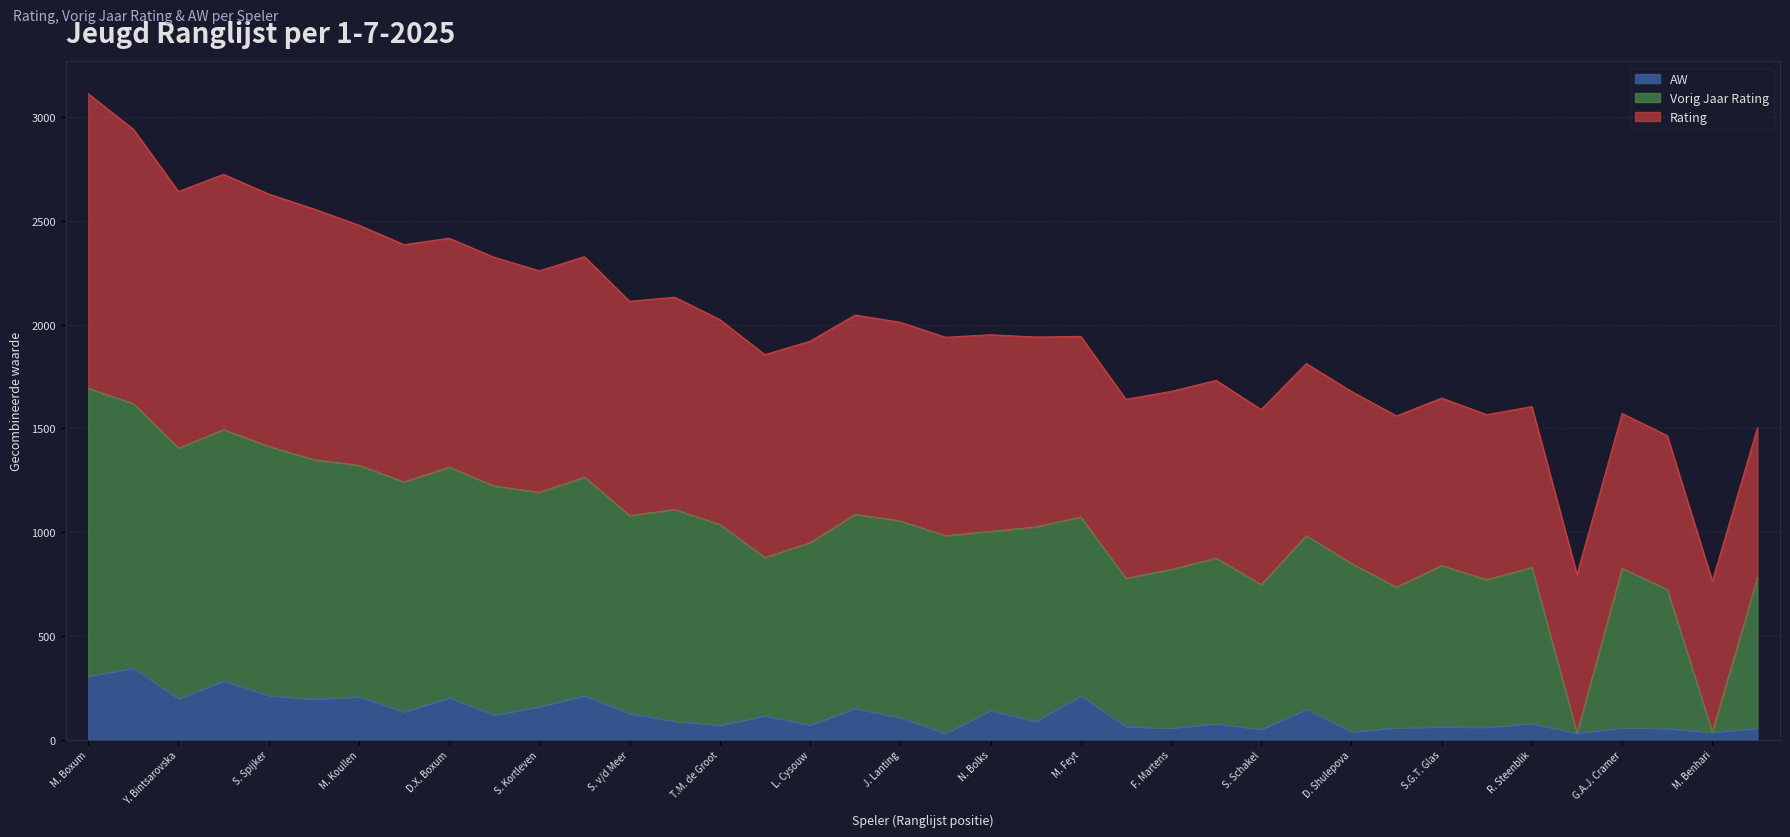

What is the maximum value for AW?

346